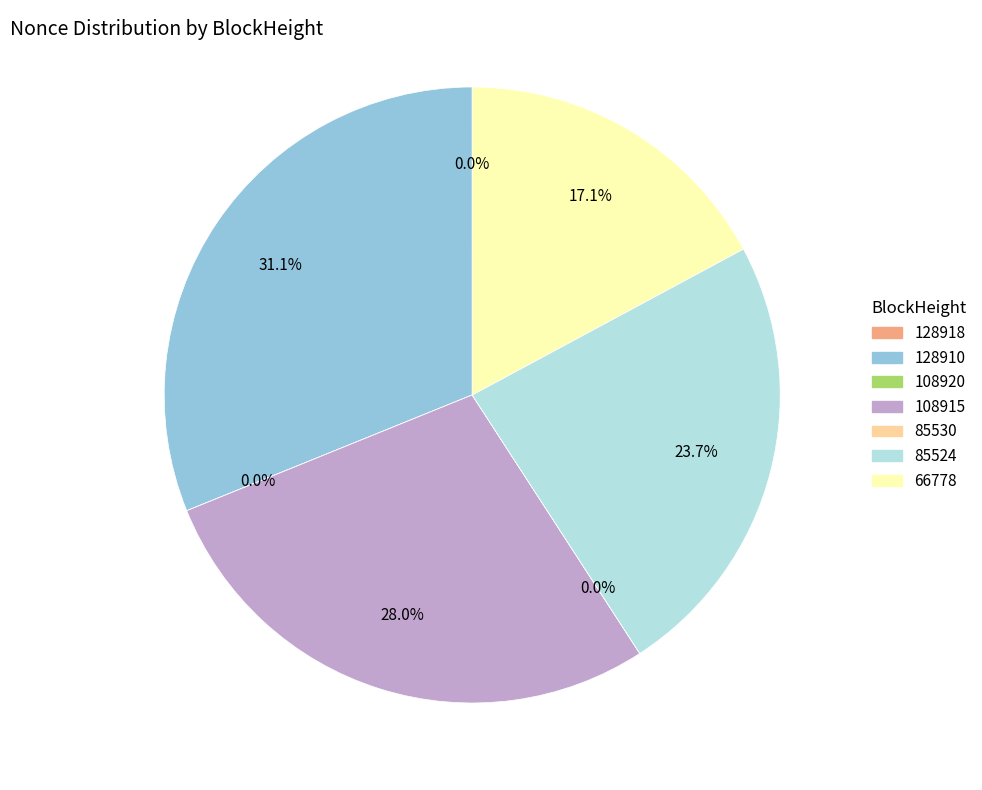

Is there a majority slice in this chart?

No